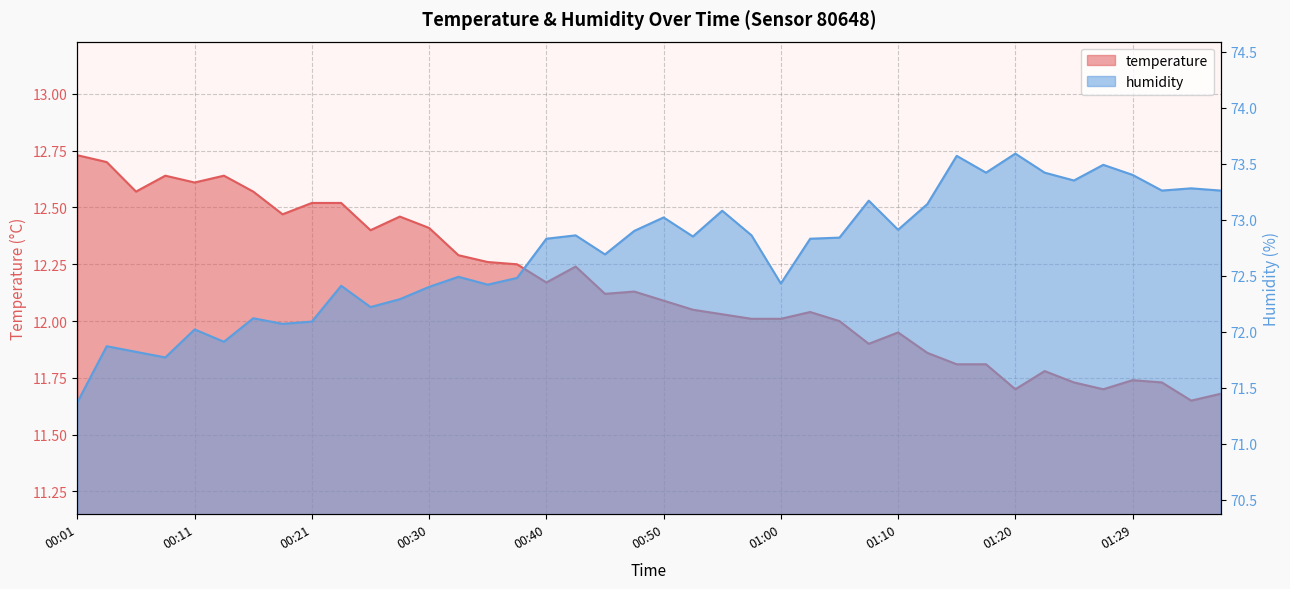

True or false: temperature has a value of 12.0 at 01:02.

True